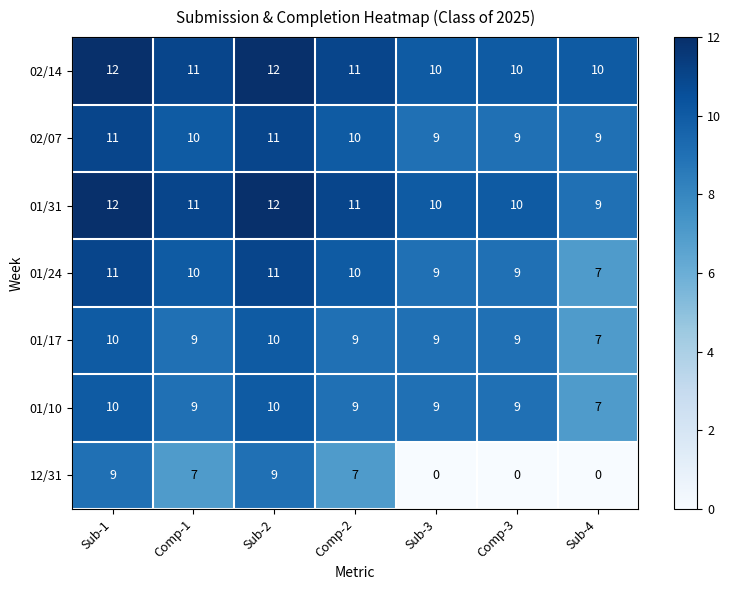

What is the sum of the 01/10 values at Comp-2 and Sub-2?

19